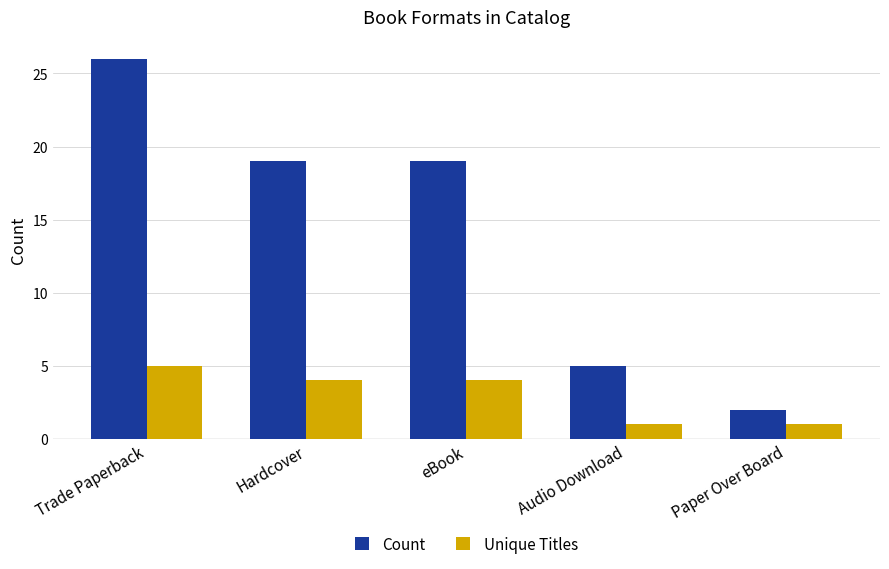

What is the maximum value shown in the chart?

26